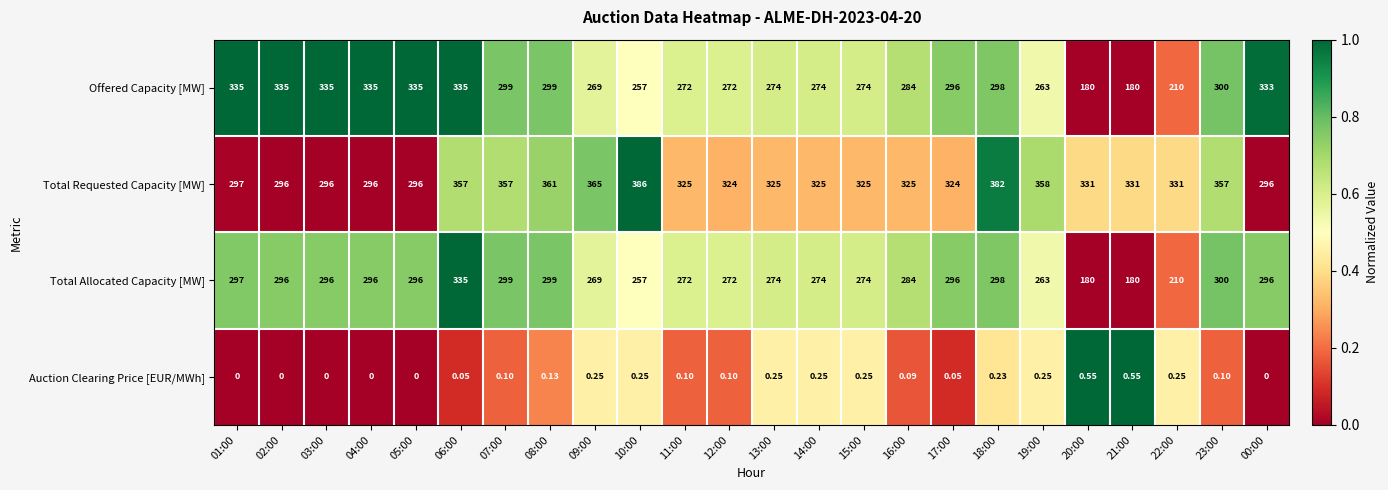

Which series has the largest total across all categories?

Total Requested Capacity [MW]